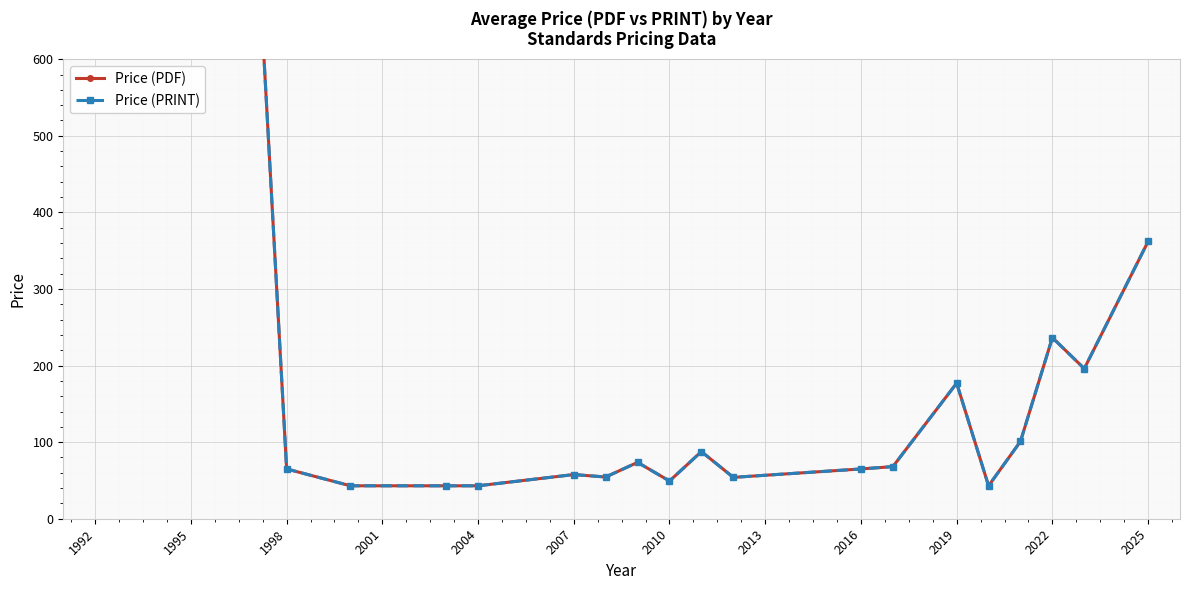

The value of Price (PRINT) at 2022 is 236.5. True or false?

True